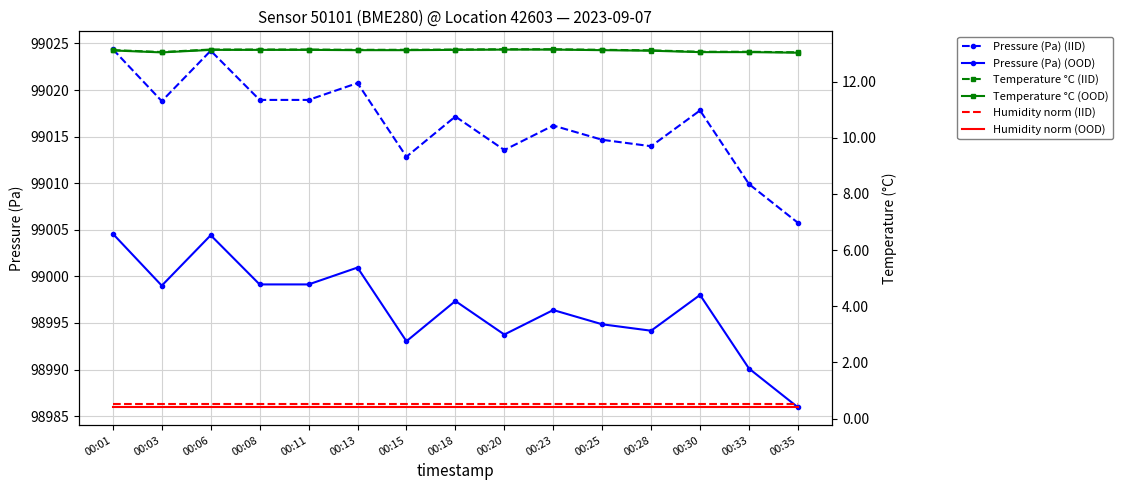

The value of Pressure (Pa) (IID) at 00:33 is 99009.9. True or false?

True